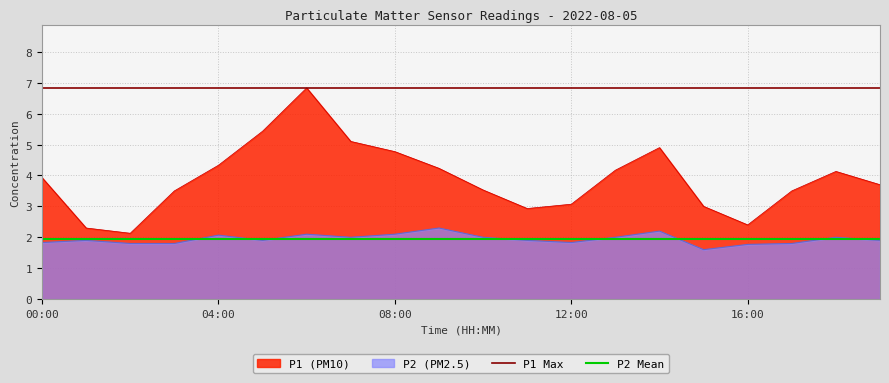

True or false: P2 Mean has more than 1 interior local peaks.

False